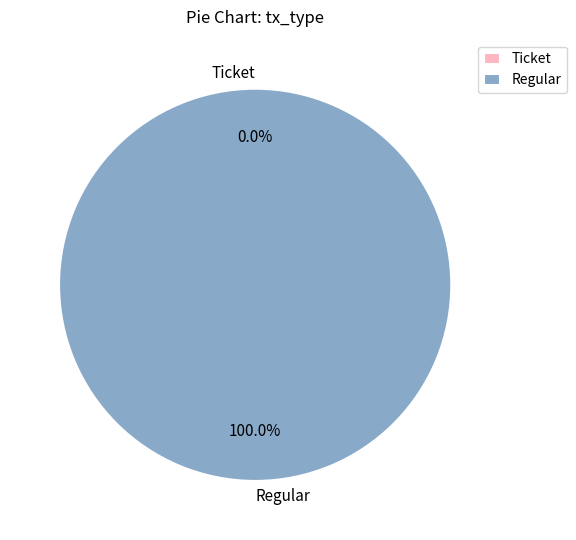

Is it true that Regular is 100% of the pie?

True